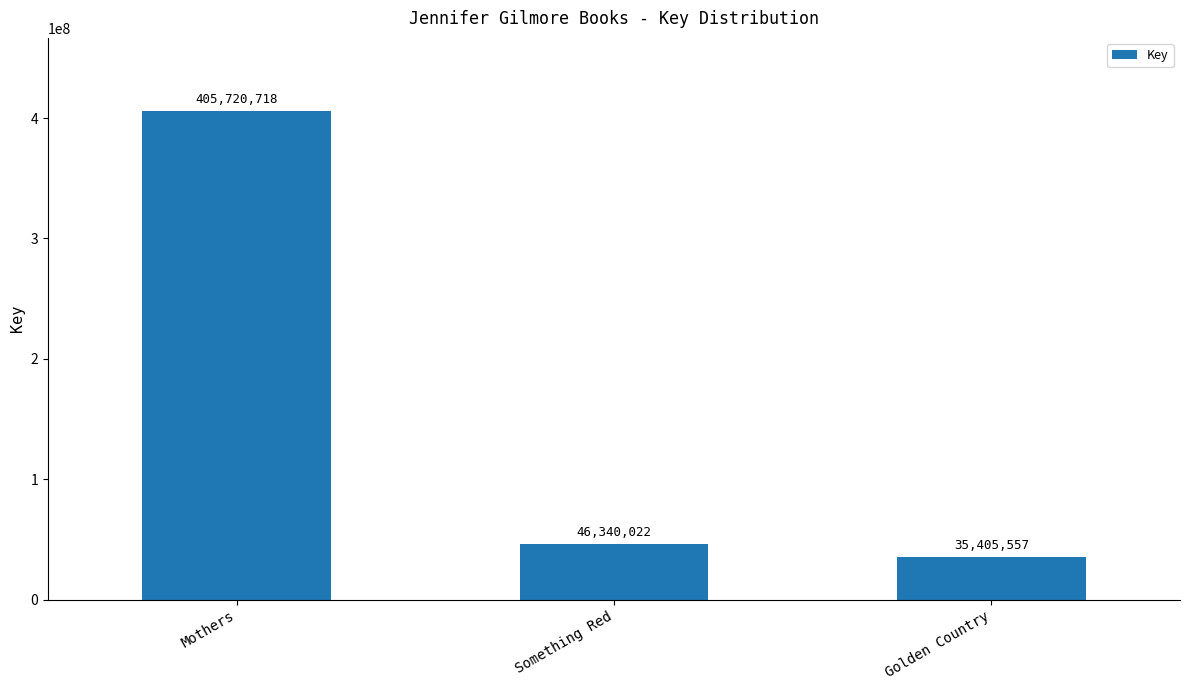

What is the minimum value shown in the chart?

35405557